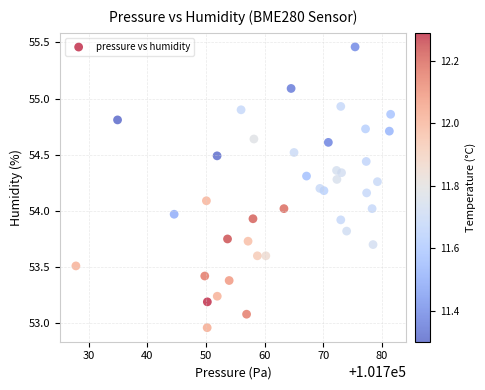

What is the range of Y values (max minus min)?

2.5